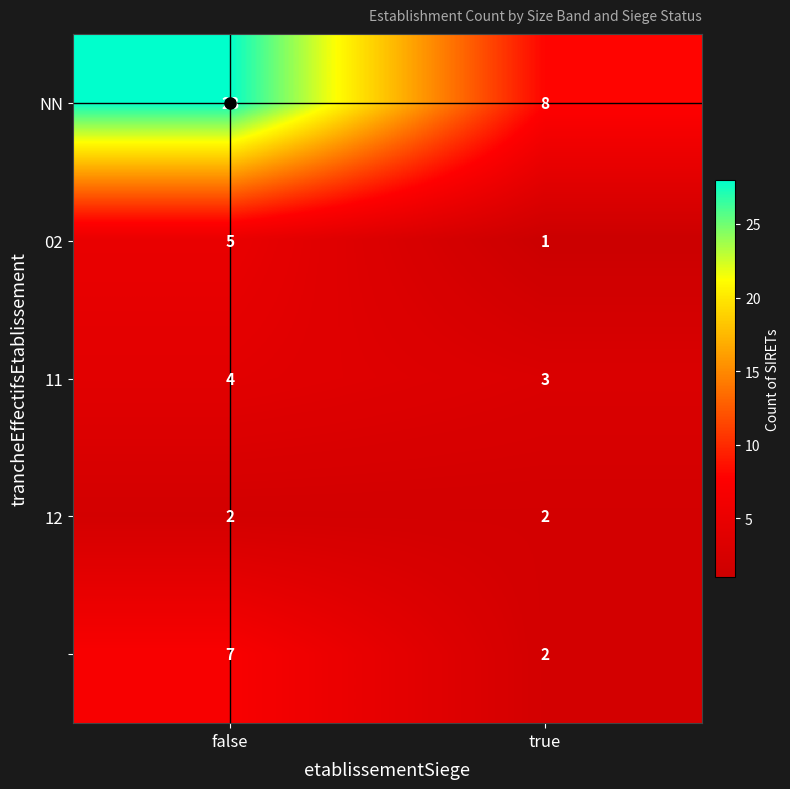

What is the spread (max minus min) of values at false?

26